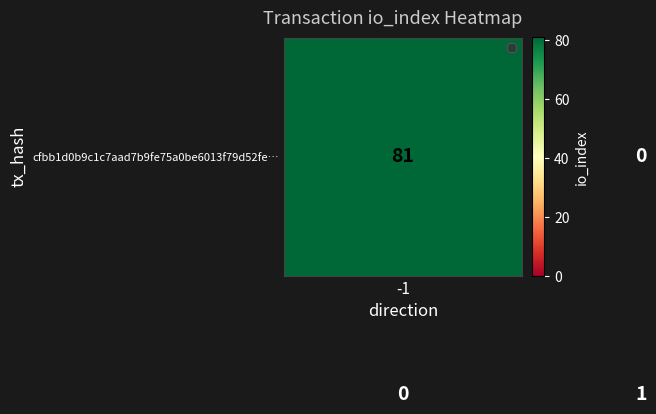

Count the number of data series in this chart.

2